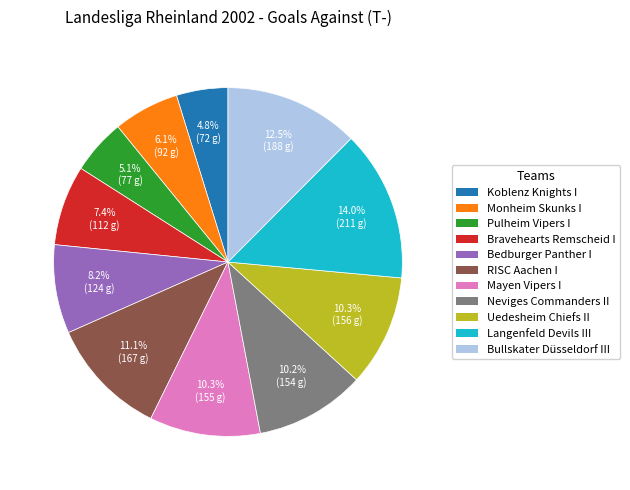

To the nearest percent, what portion does Uedesheim Chiefs II represent?

10%